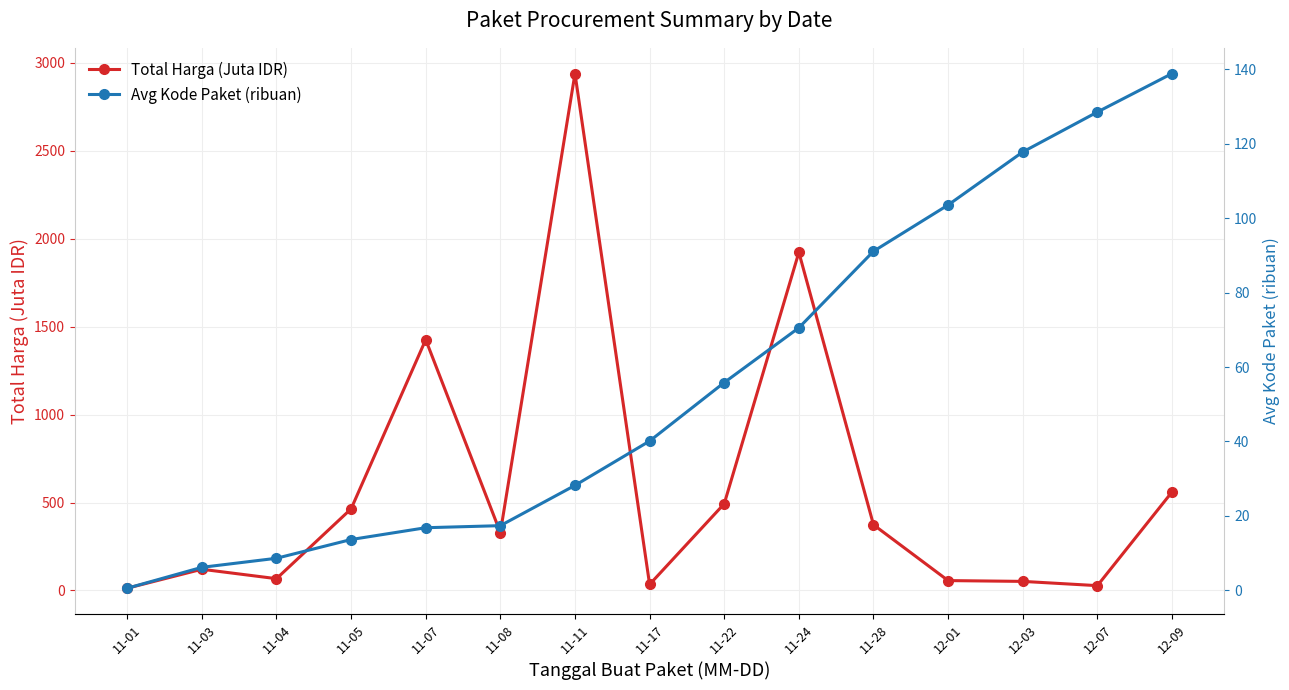

Which has a higher value, 11-24 or 11-17?

11-24